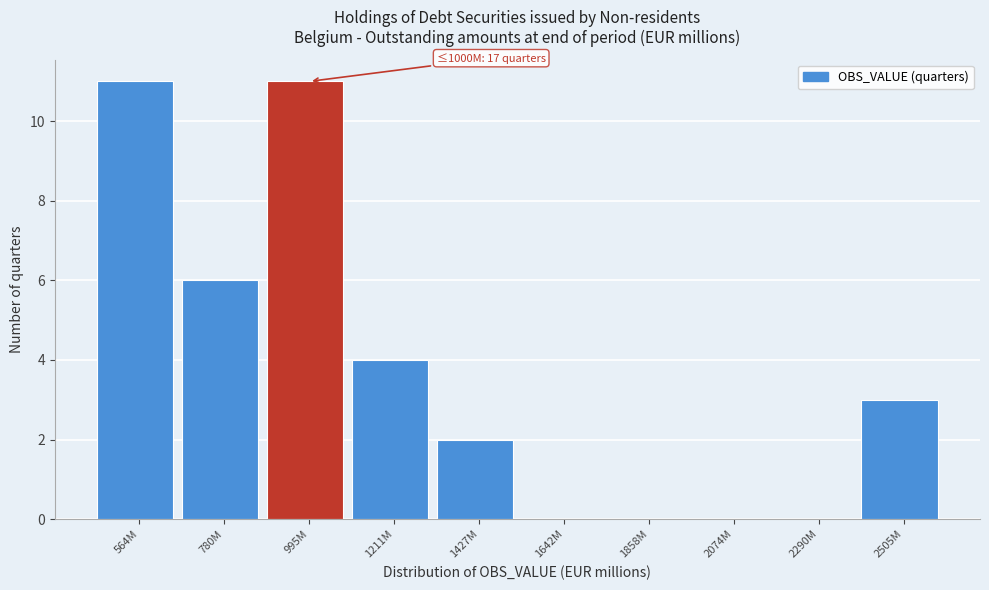

Reading left to right, list all the values displayed in this chart.

564M=11	780M=6	995M=11	1211M=4	1427M=2	1642M=0	1858M=0	2074M=0	2290M=0	2505M=3